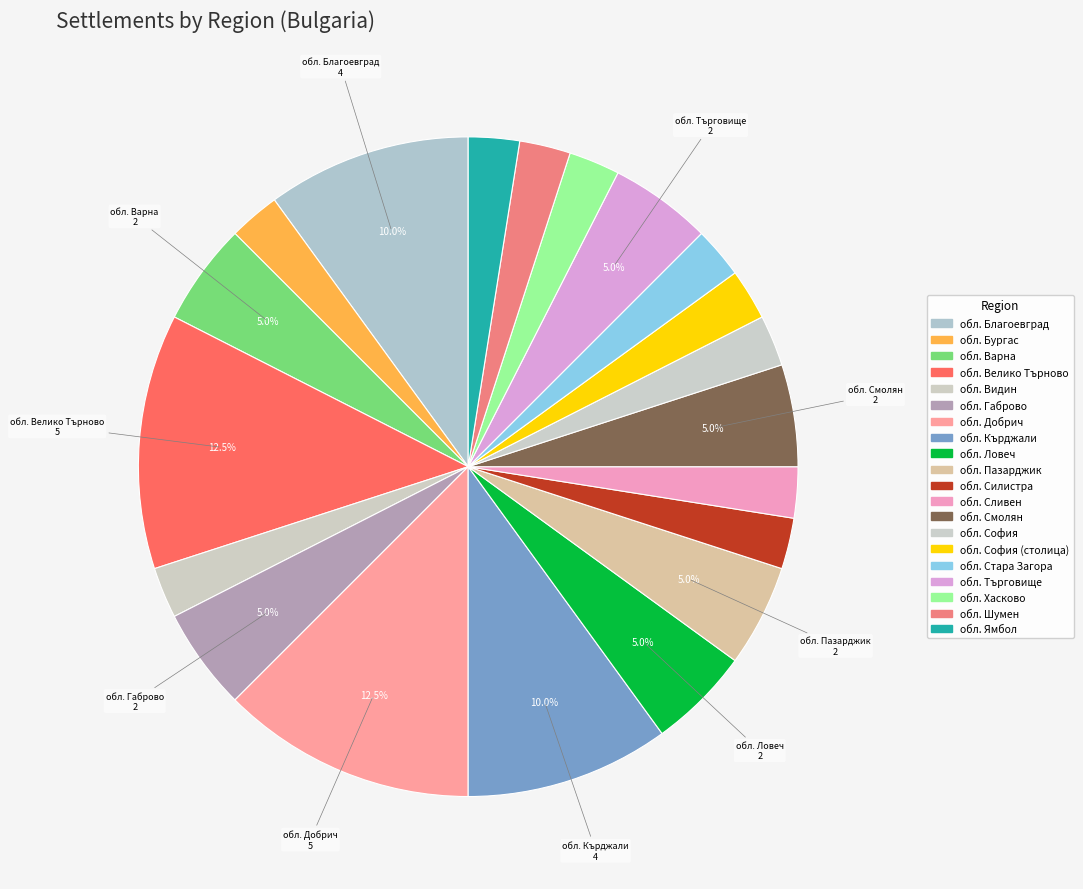

Rank the categories by value from lowest to highest.

обл. Бургас, обл. Видин, обл. Силистра, обл. Сливен, обл. София, обл. София (столица), обл. Стара Загора, обл. Хасково, обл. Шумен, обл. Ямбол, обл. Варна, обл. Габрово, обл. Ловеч, обл. Пазарджик, обл. Смолян, обл. Търговище, обл. Благоевград, обл. Кърджали, обл. Велико Търново, обл. Добрич